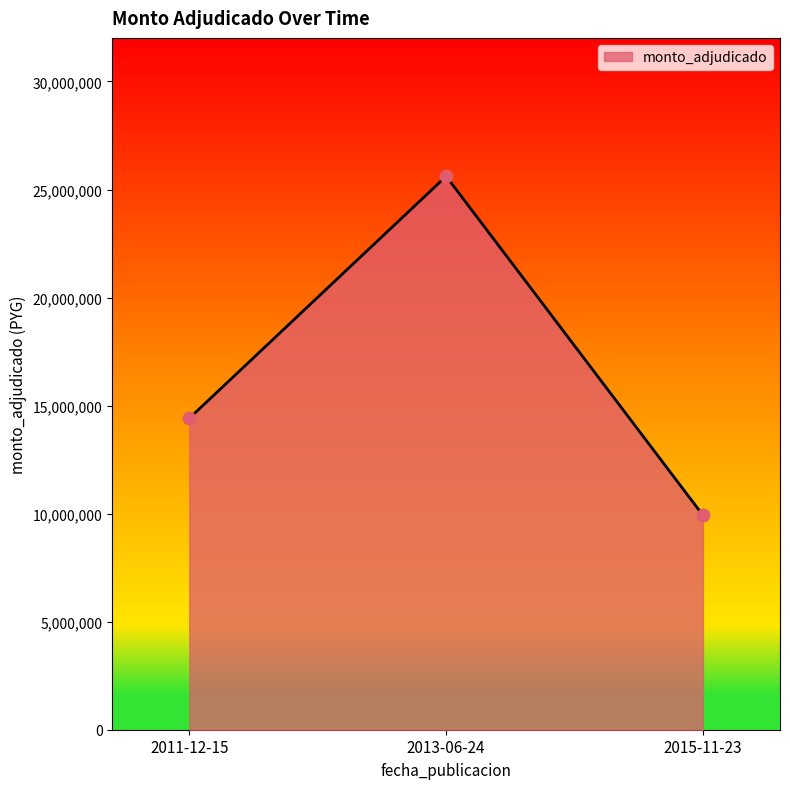

Which has a higher value, 2013-06-24 or 2011-12-15?

2013-06-24